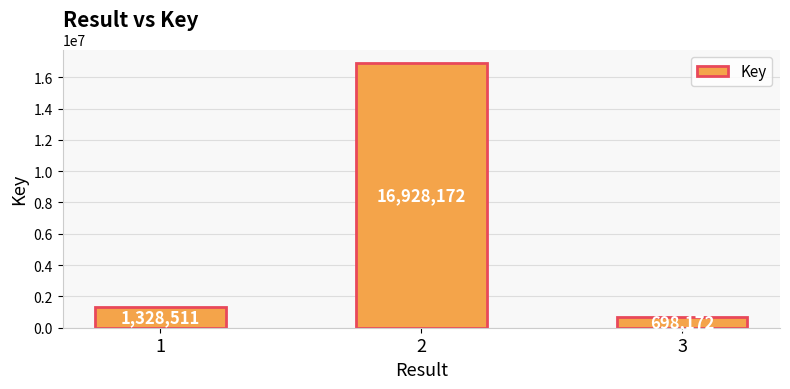

Count the number of data series in this chart.

1